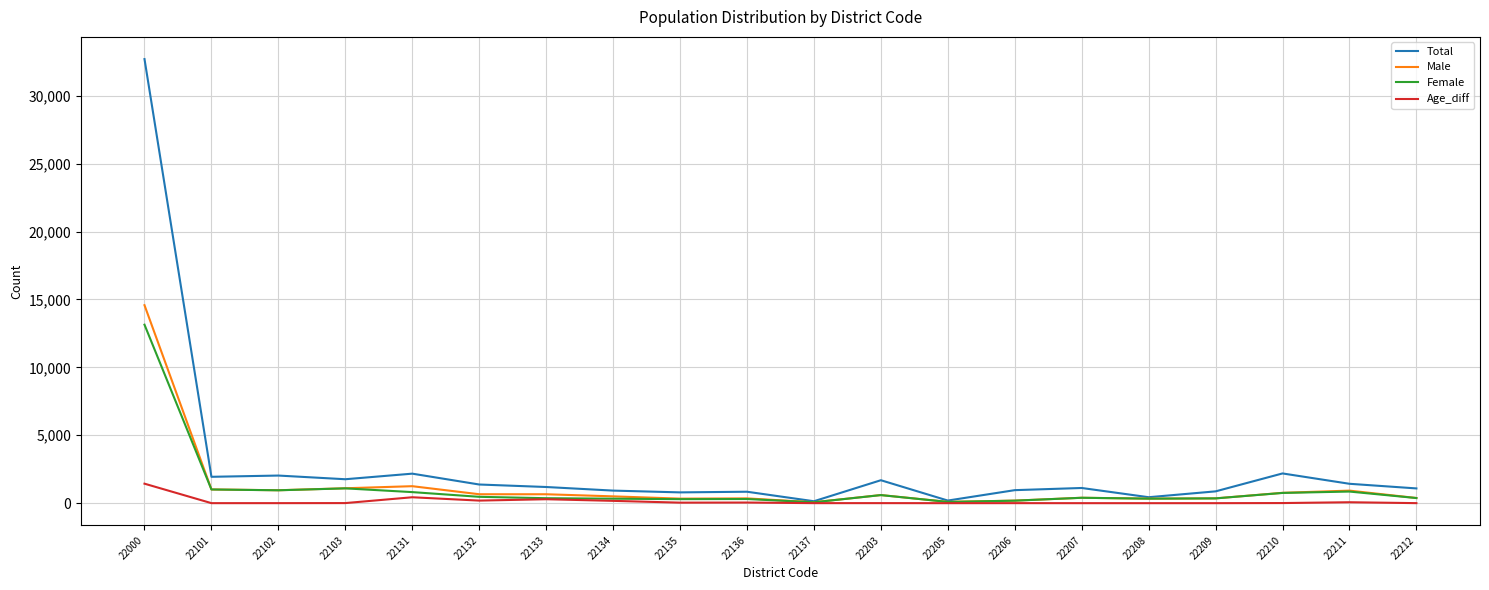

At which category is the sum across all series the highest?

22000